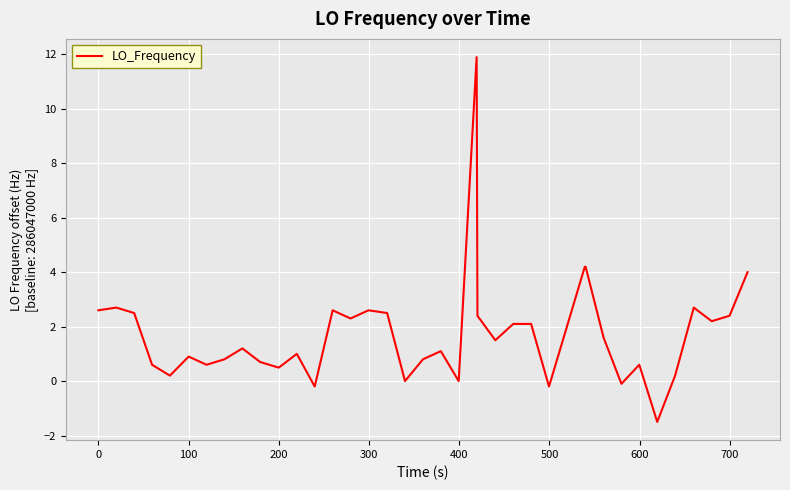

What is the smallest value displayed?

-1.5